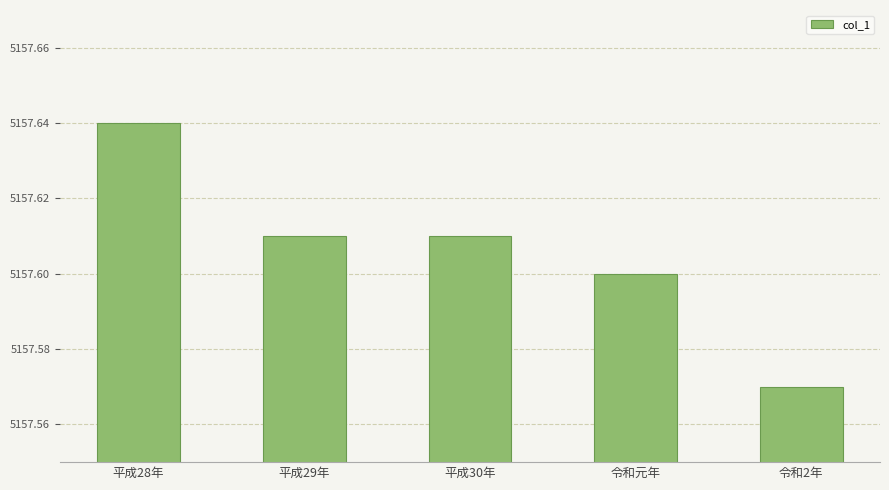

Does the chart contain stacked bars?

No